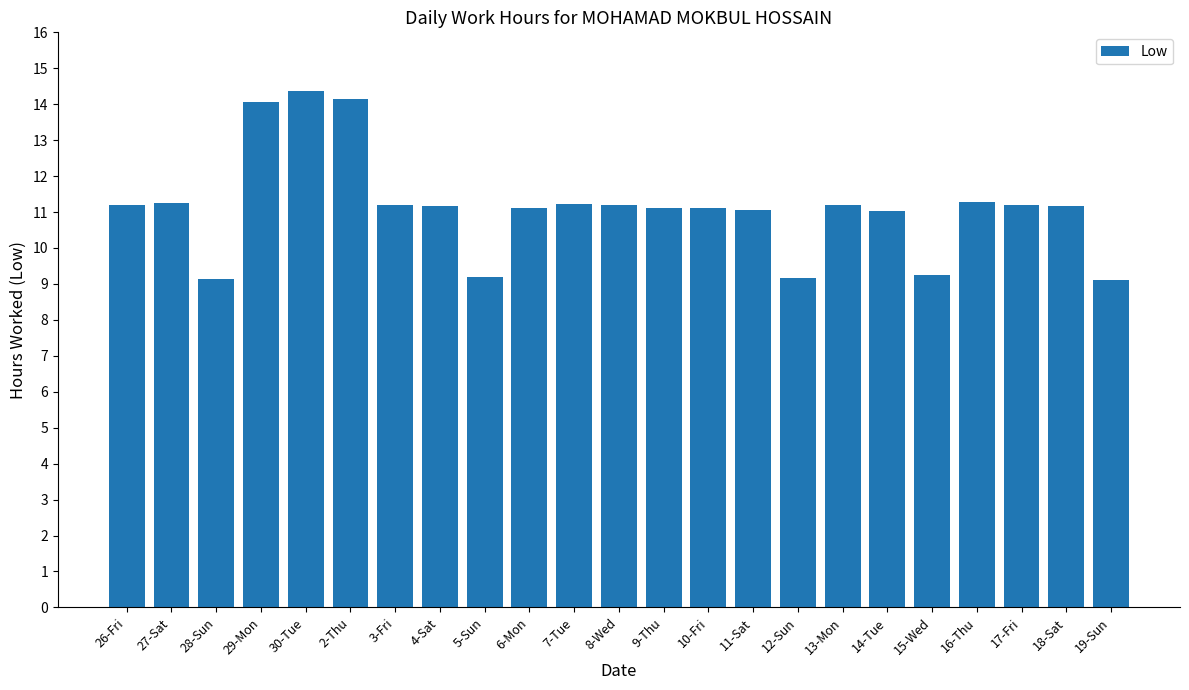

True or false: the data shows 11.1 at 6-Mon.

True